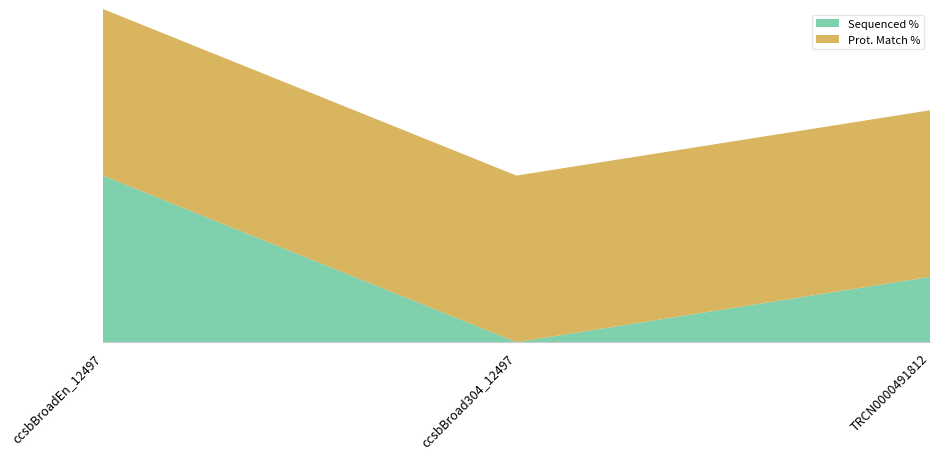

Reading right to left, transcribe all the data shown in this chart.

Sequenced %: TRCN0000491812=39.2	ccsbBroad304_12497=0.0	ccsbBroadEn_12497=100.0
Prot. Match %: TRCN0000491812=100.0	ccsbBroad304_12497=100.0	ccsbBroadEn_12497=100.0